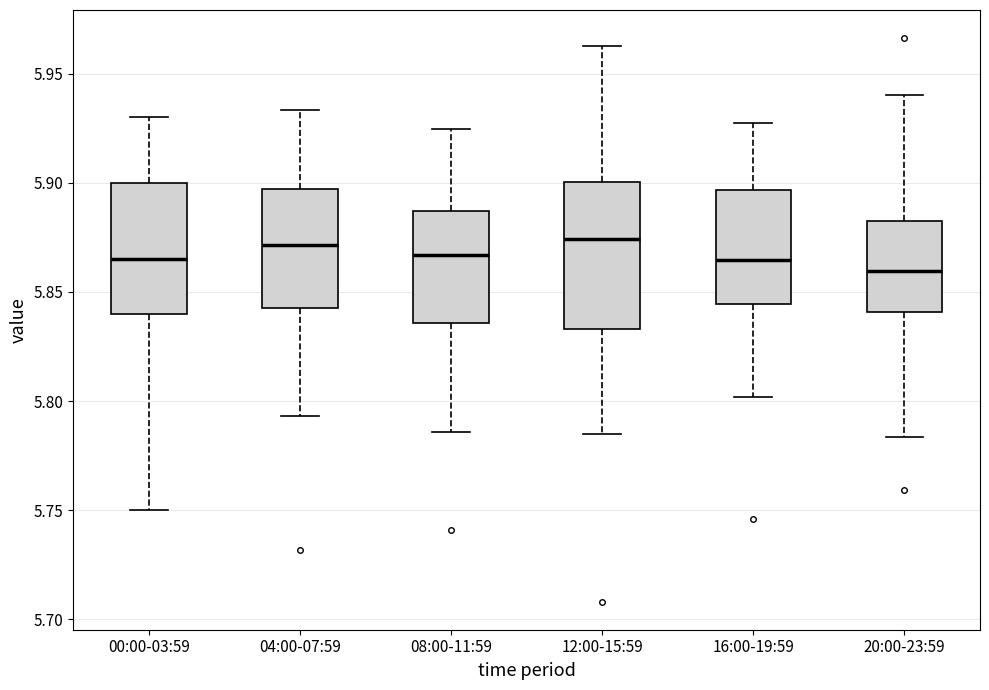

Where does the median line of the box for 08:00-11:59 sit on the y-axis? The values are not printed on the chart, so give them approximately, as read against the axis.

5.865